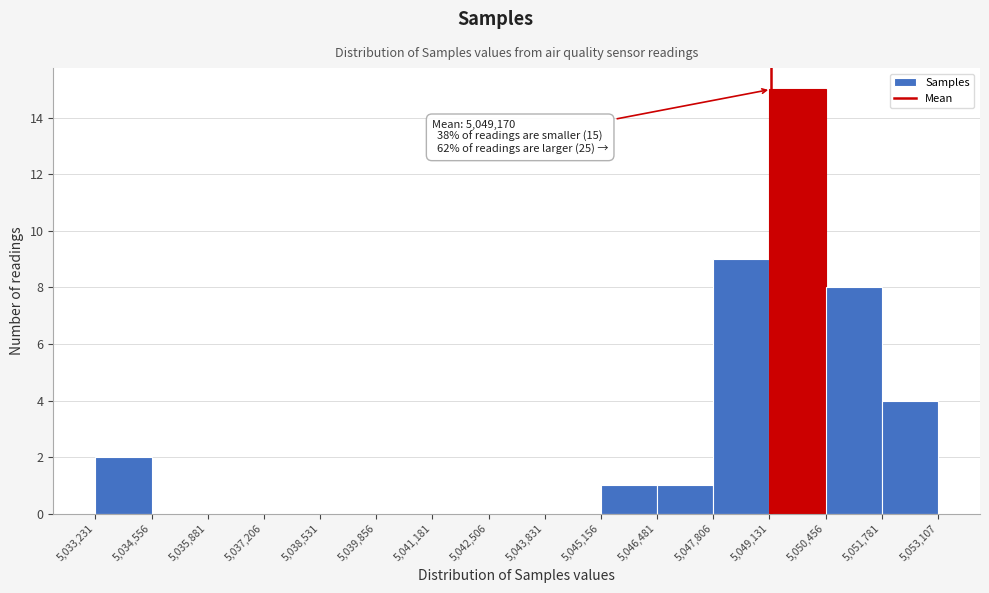

Which range on the x-axis has the tallest bar?

5,049,131 to 5,050,456